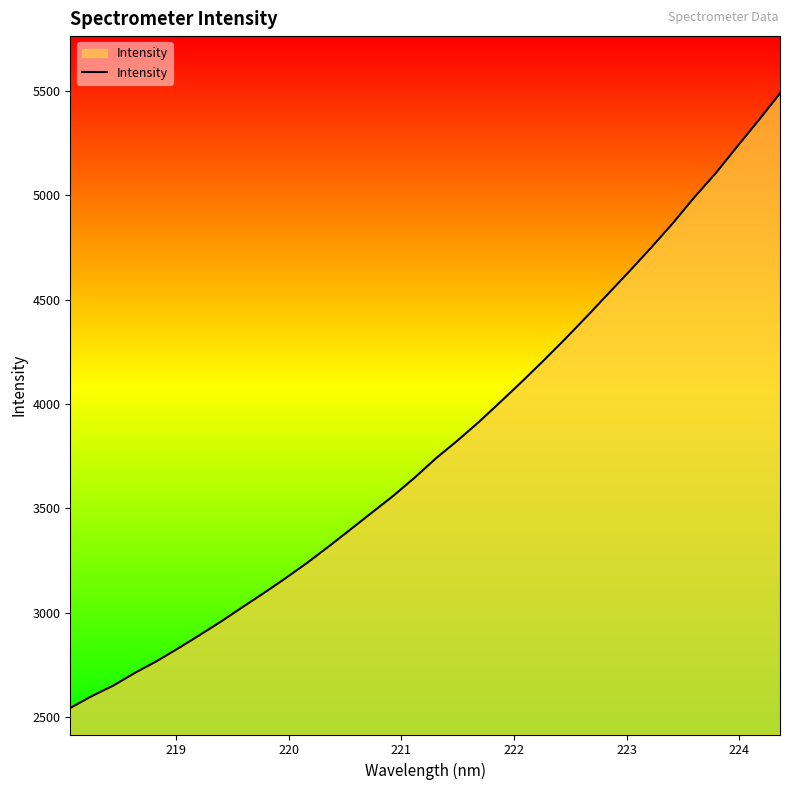

Does the chart display data point markers on the line(s)?

No